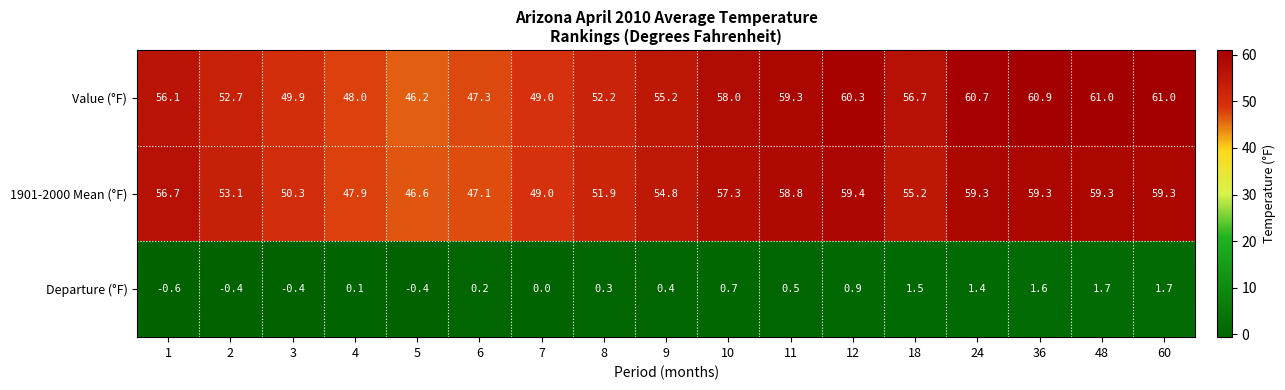

At how many categories does at least one series exceed 27?

17